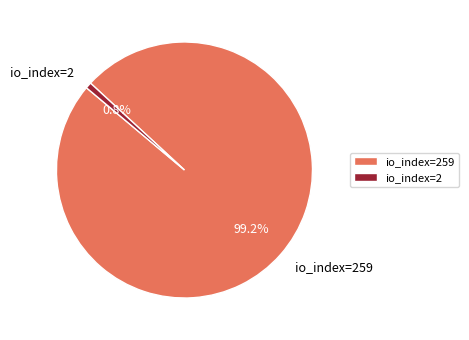

What percentage is the io_index=259 slice, to the nearest percent?

99%